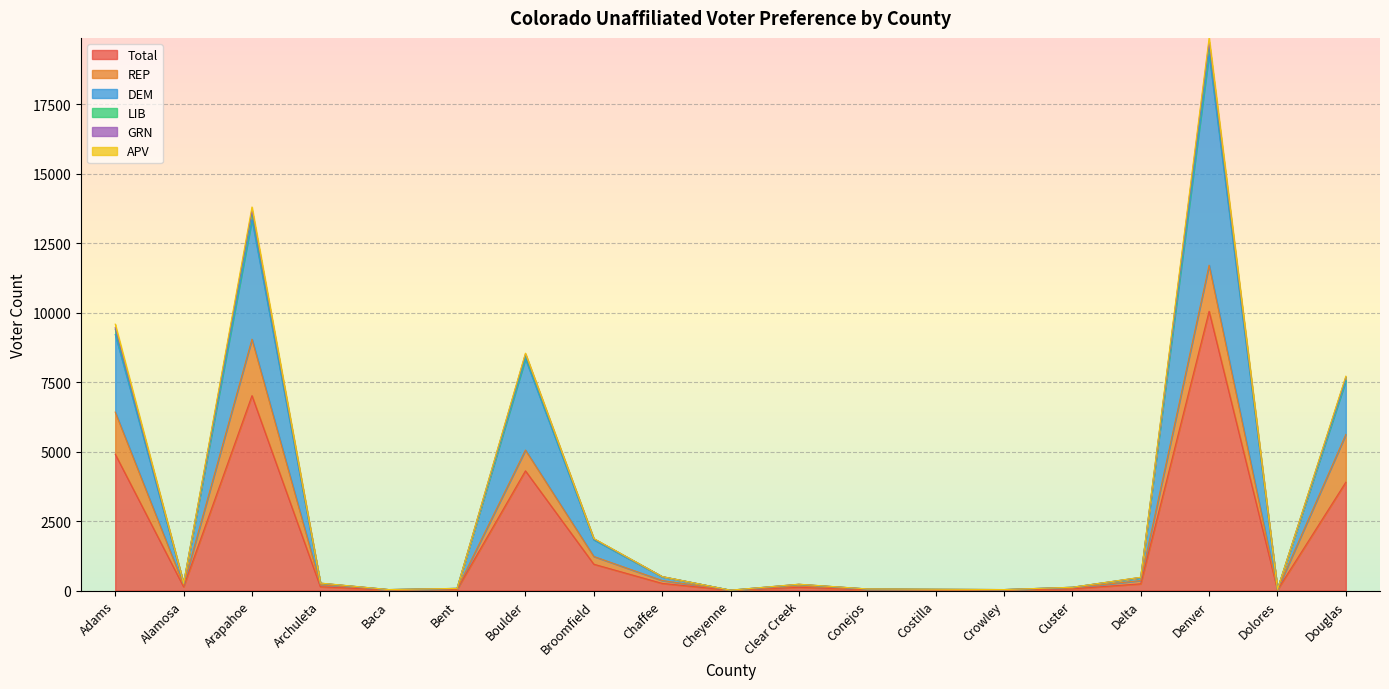

Count the number of categories in the chart.

19